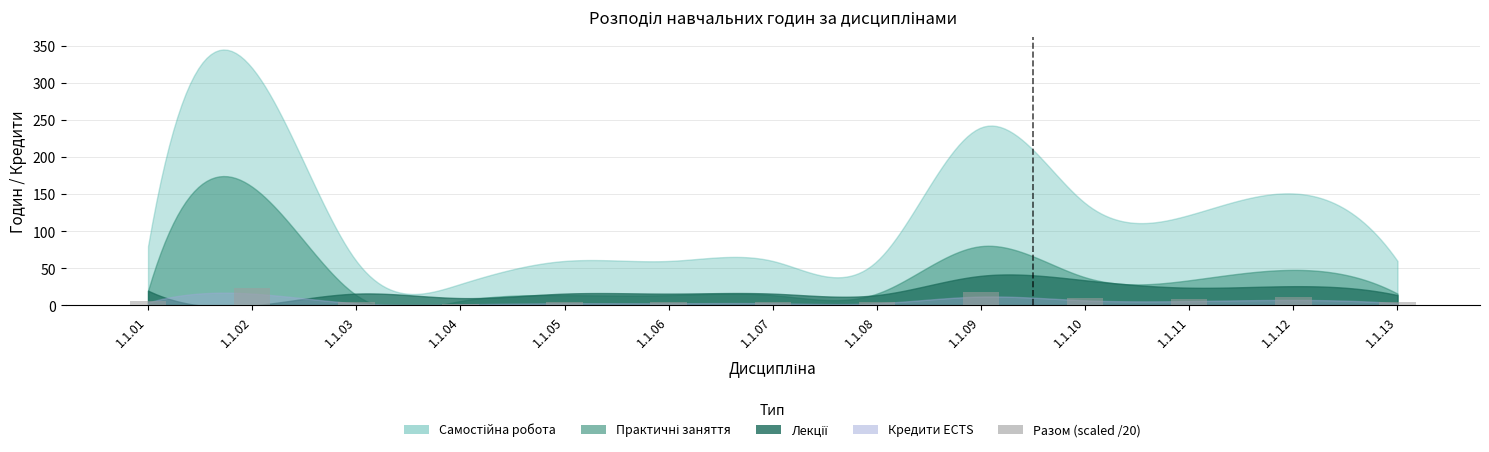

What is the sum of all values?

108.0